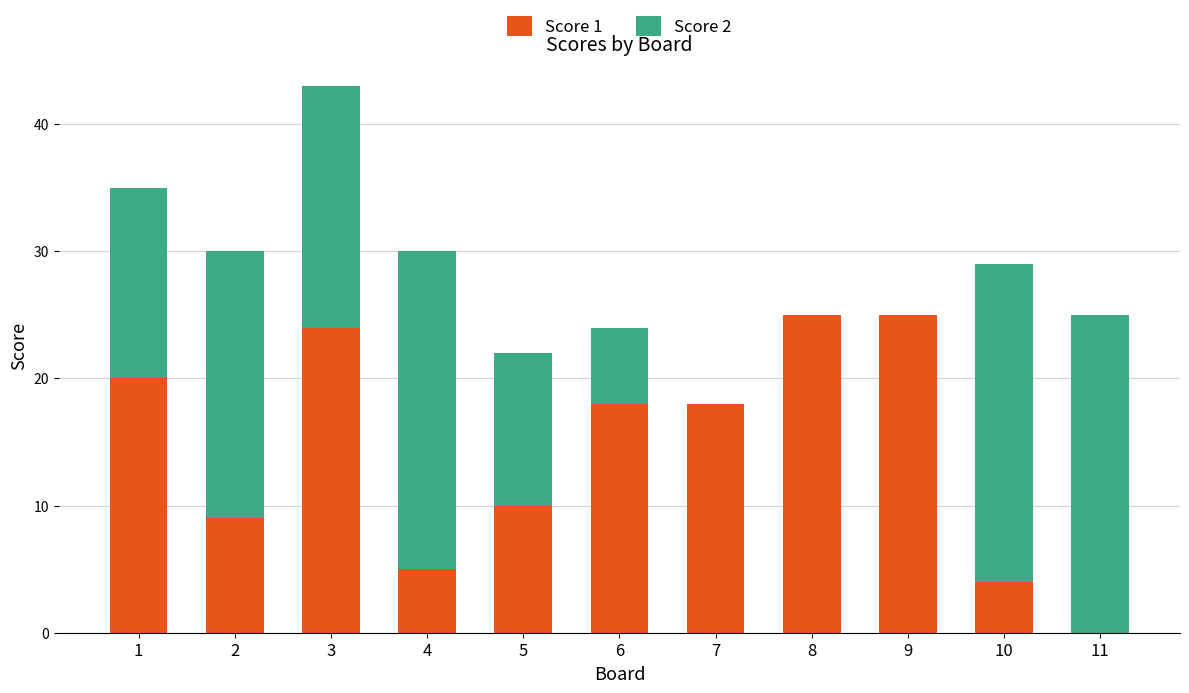

How many categories are shown in the chart?

11